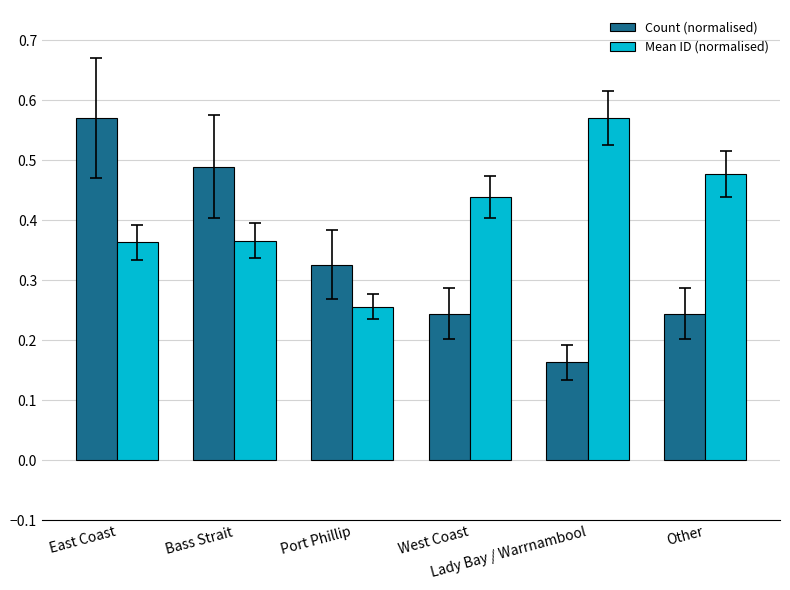

What are all the series names shown in the legend?

Count (normalised), Mean ID (normalised)